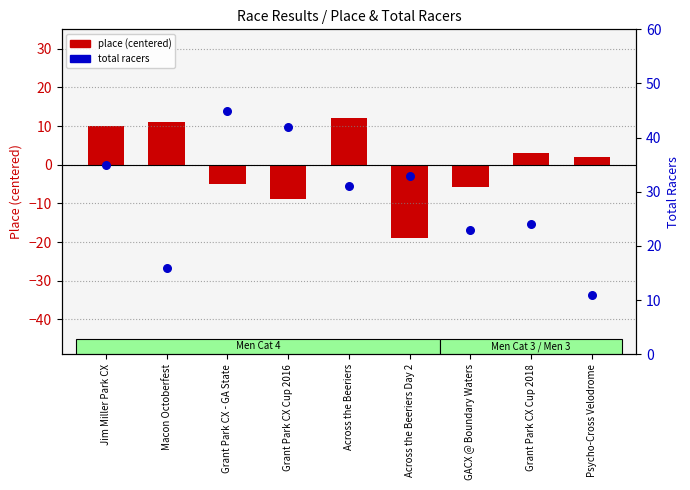

Which series reaches the minimum Y coordinate?

place (centered)